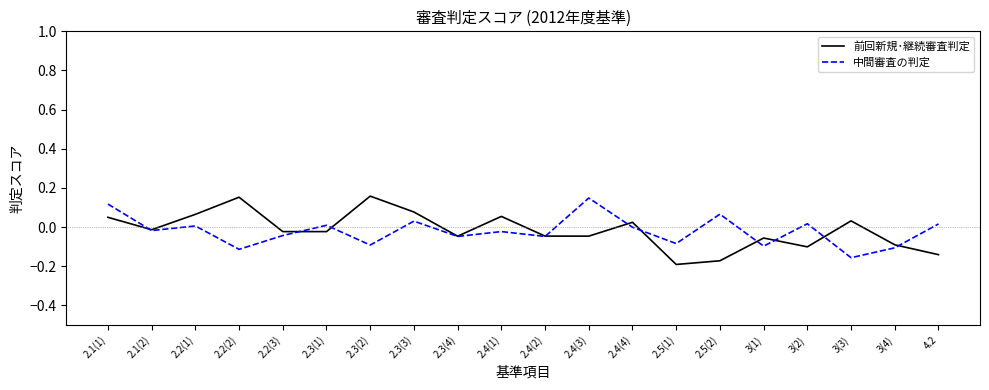

At which category does the chart reach its minimum across all series?

2.5(1)